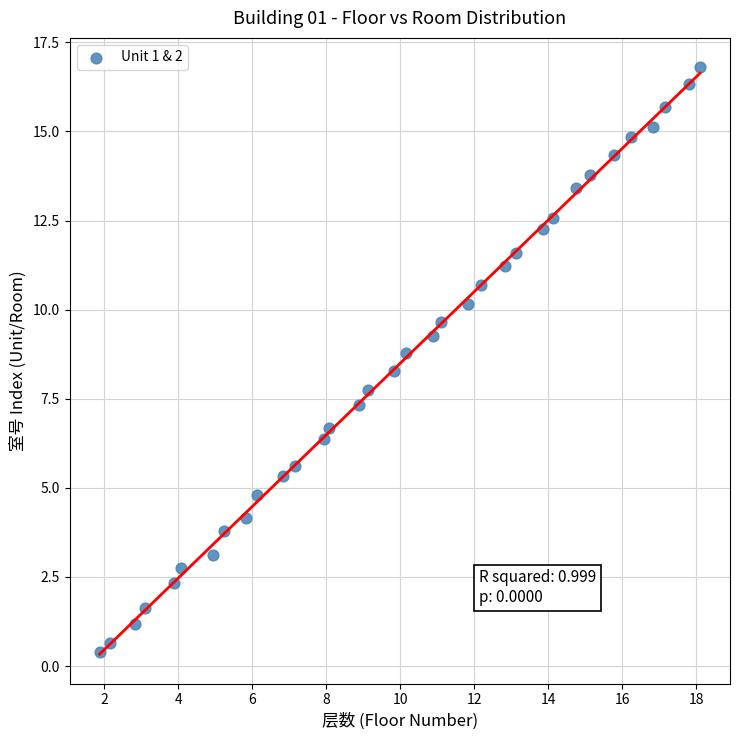

What is the range of X values (max minus min)?

16.2